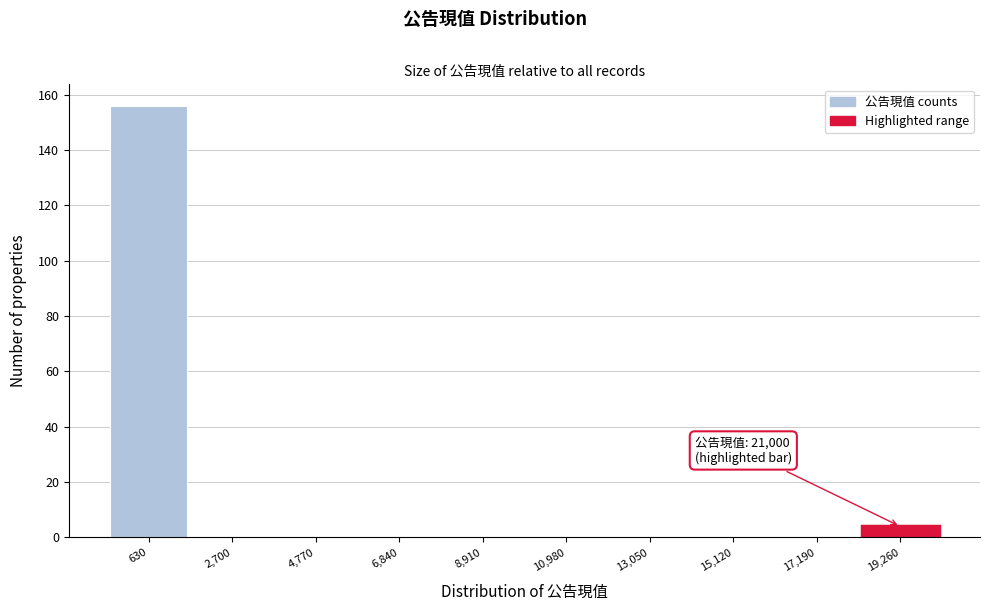

Reading right to left, transcribe all the data shown in this chart.

19,260=4	17,190=0	15,120=0	13,050=0	10,980=0	8,910=0	6,840=0	4,770=0	2,700=0	630=156